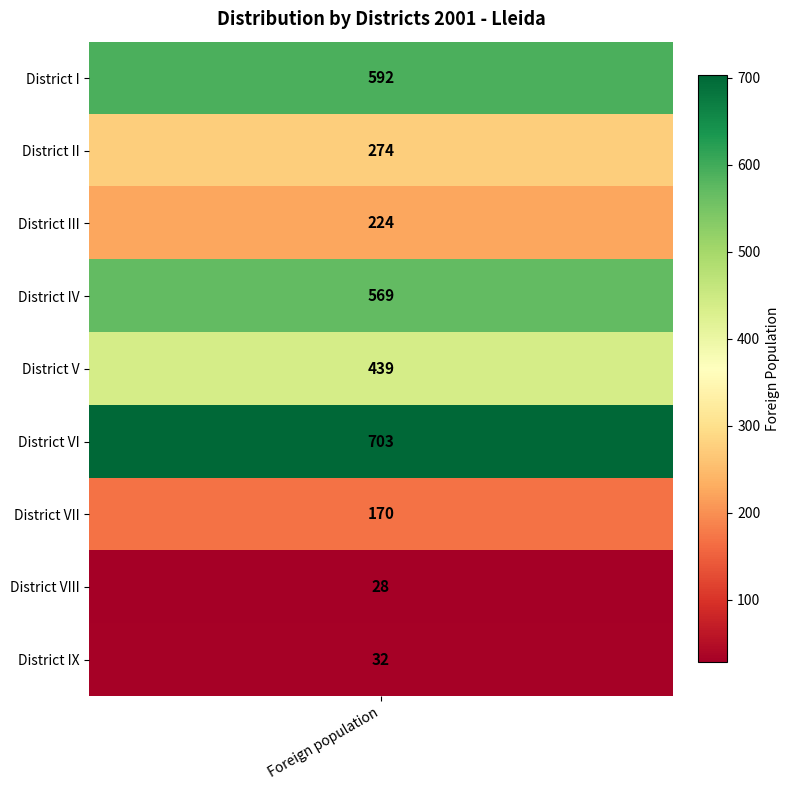

Where is the data nearest to the value 365?

District V